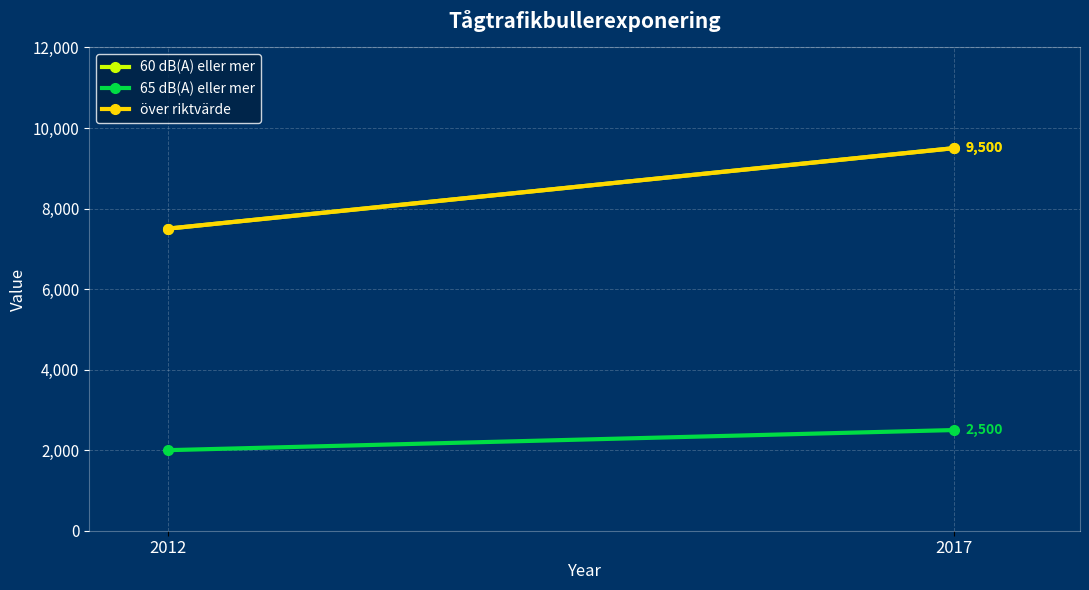

Which category has the highest value in the 65 dB(A) eller mer series?

2017